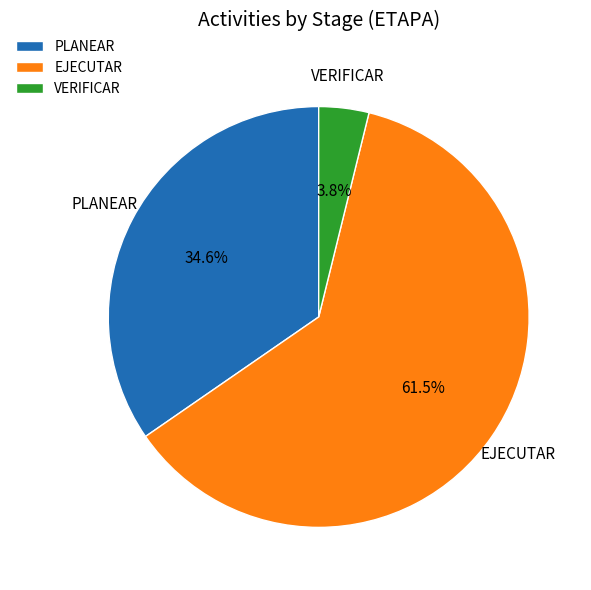

Do VERIFICAR and PLANEAR together represent more than half of the pie?

No